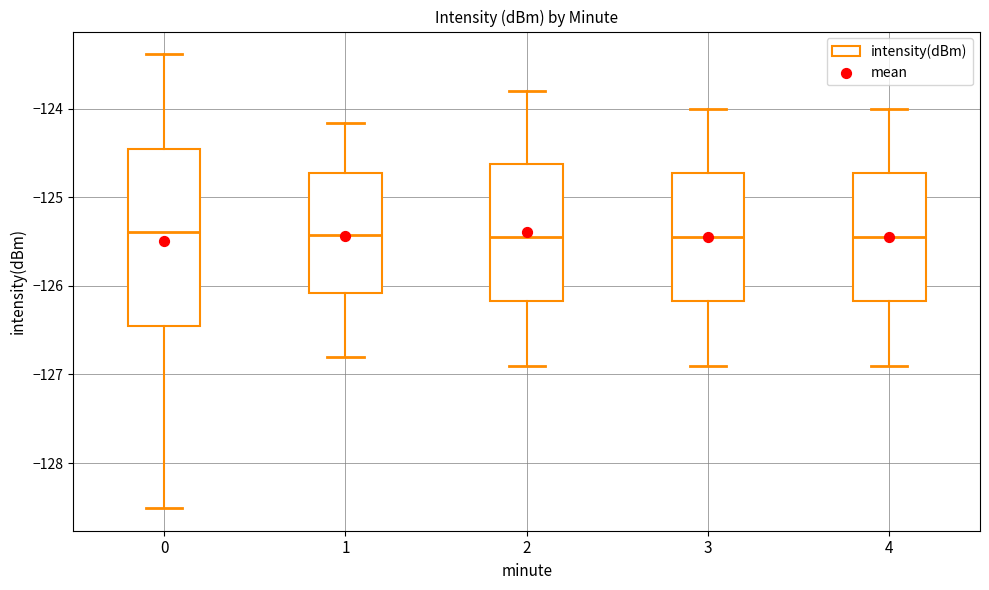

Where does the lower whisker of the box at x = 2 end on the y-axis? The values are not printed on the chart, so give them approximately, as read against the axis.

-126.9